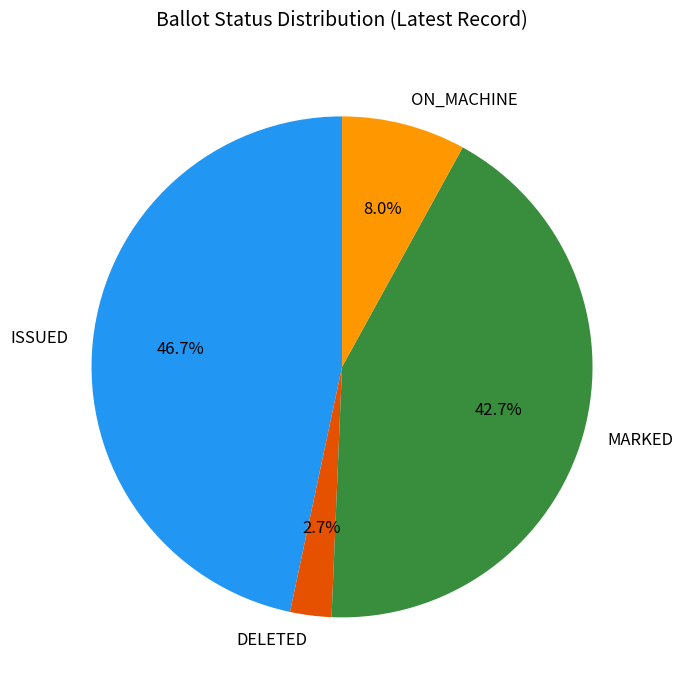

How many slices are in this pie chart?

4